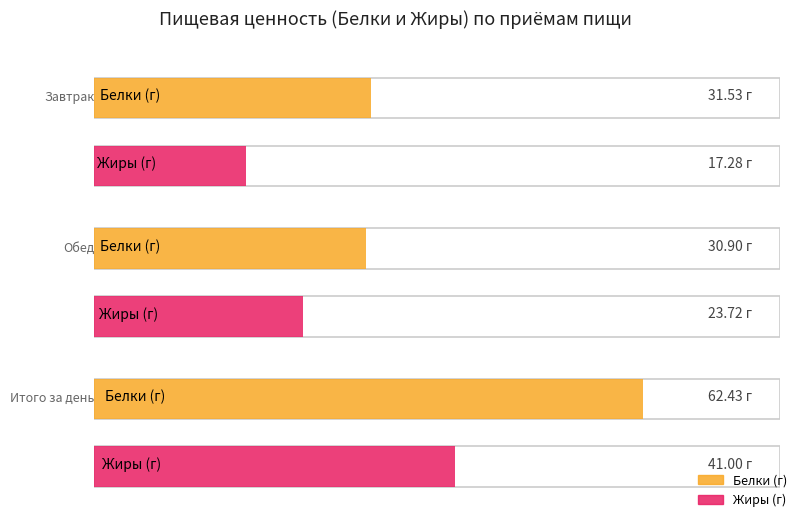

What is the label of the 3rd bar from the left?

Итого за день